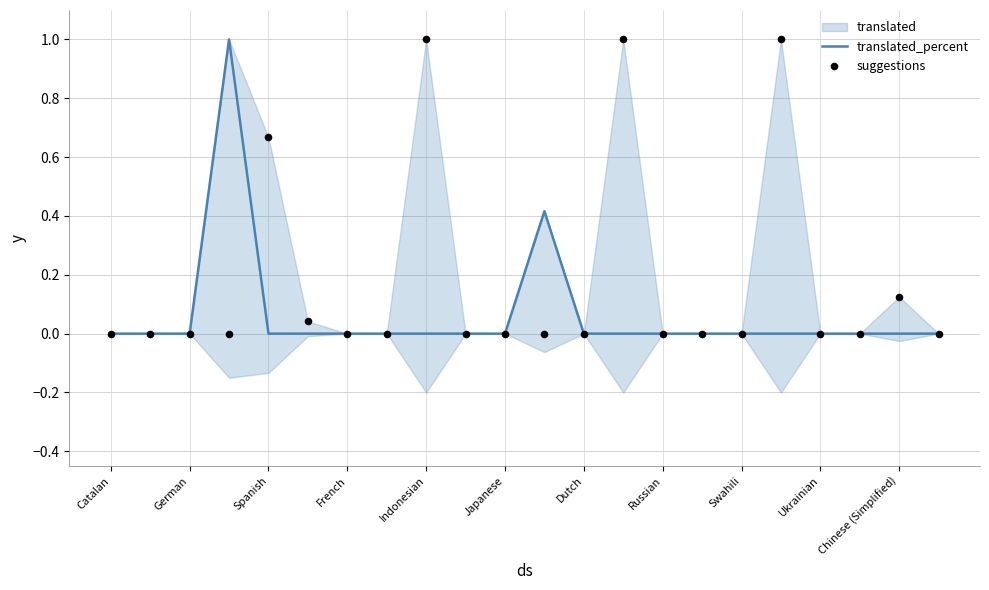

Is it true that translated_percent equals 0.0 at French?

True